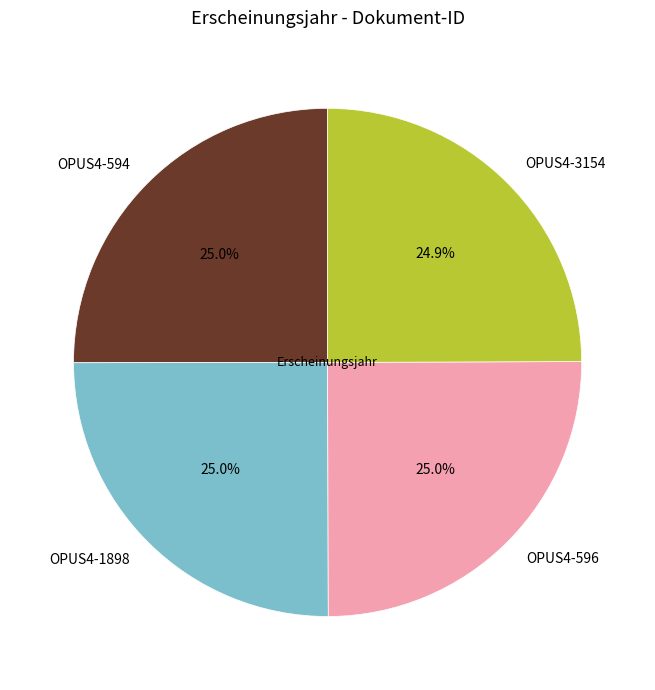

True or false: OPUS4-596 accounts for 32% of the total.

False